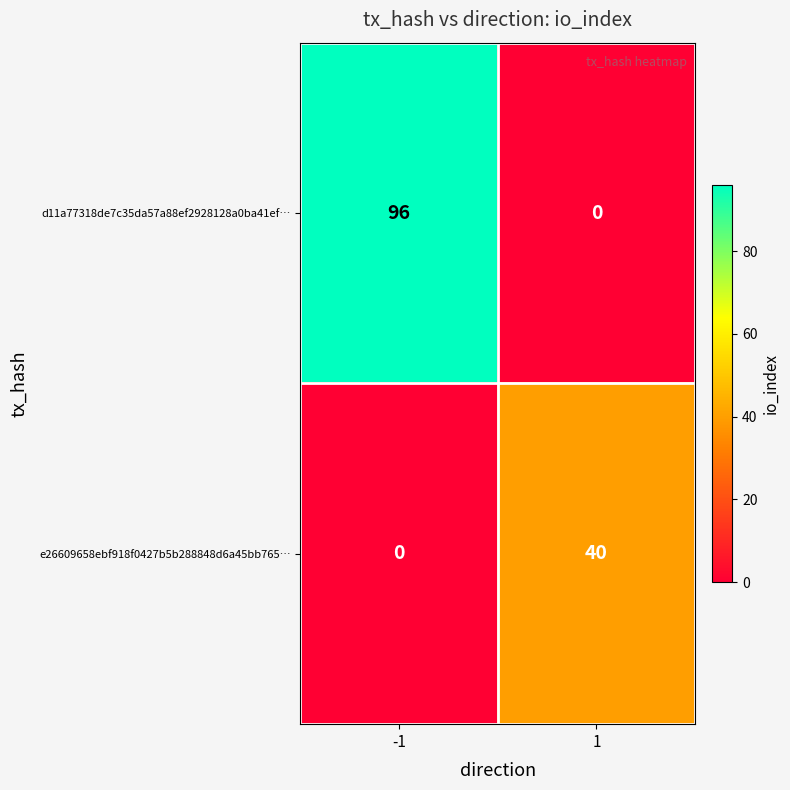

What is the sum of all d11a77318de7c35da57a88ef2928128a0ba41ef… values?

96